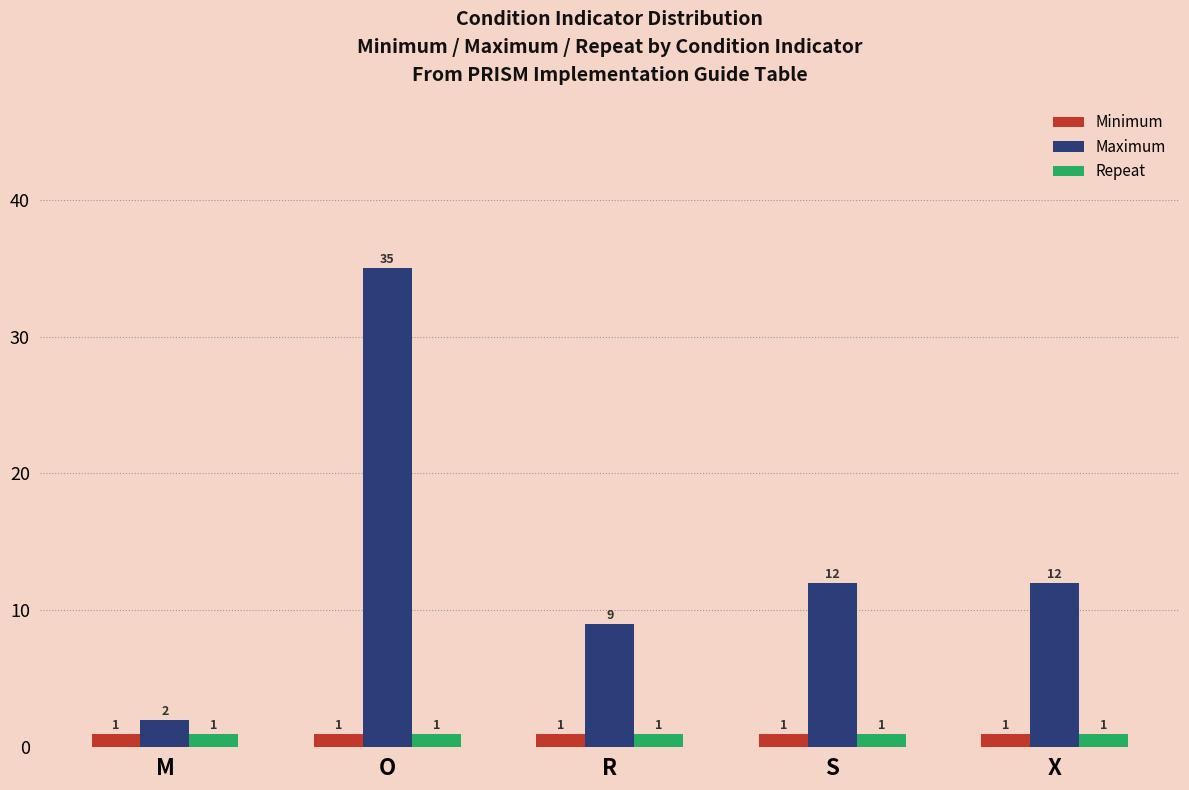

True or false: Repeat has a value of 1 at O.

True